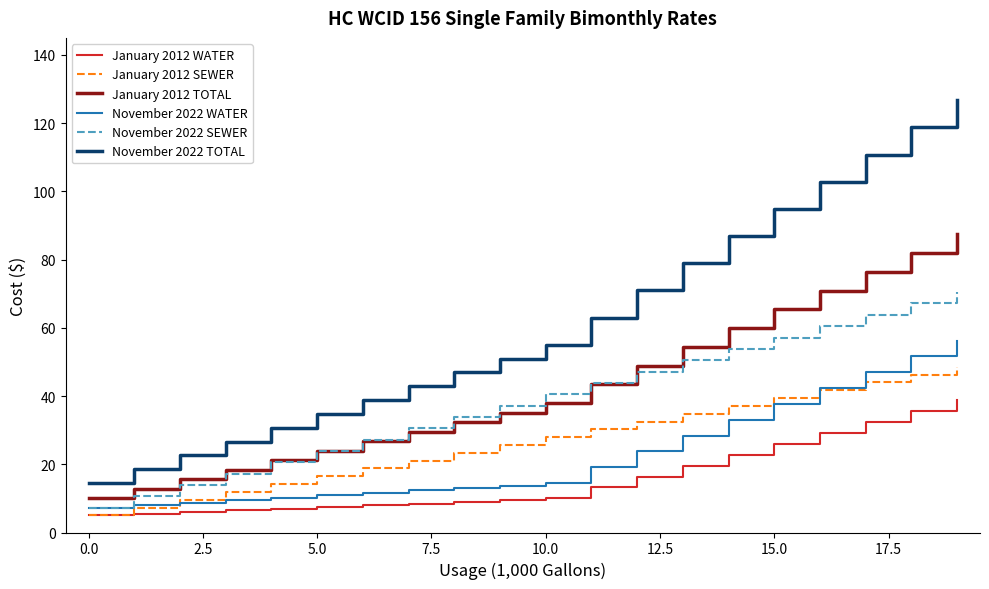

Which series has the largest total across all categories?

November 2022 TOTAL